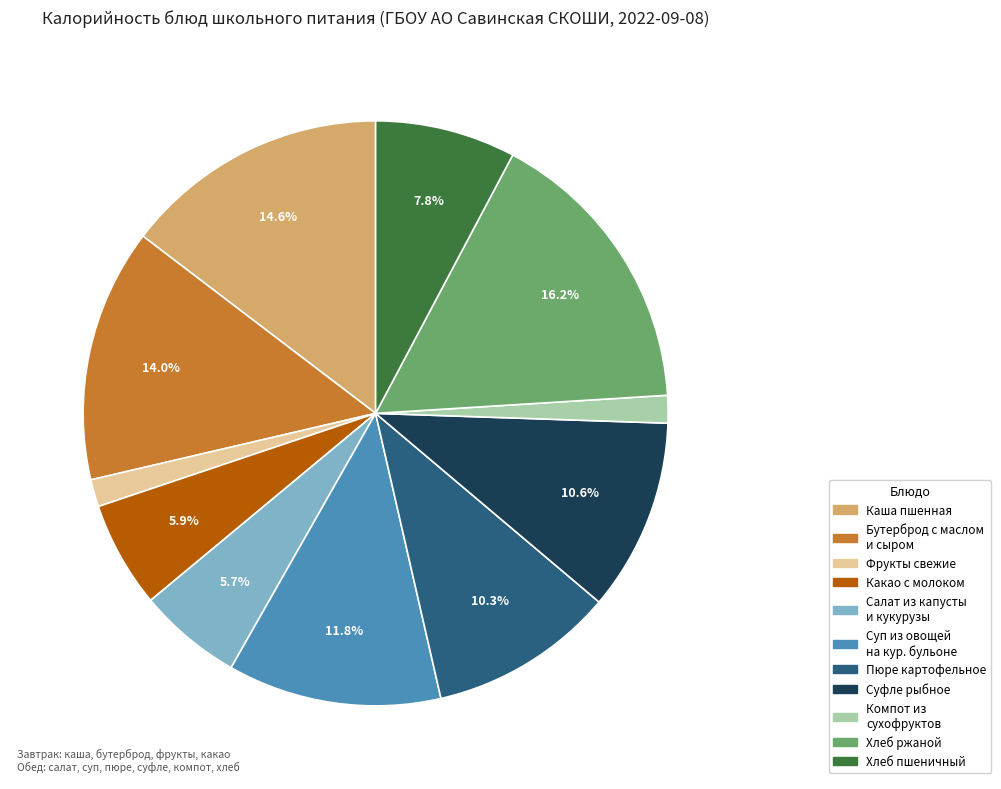

Is there a majority slice in this chart?

No